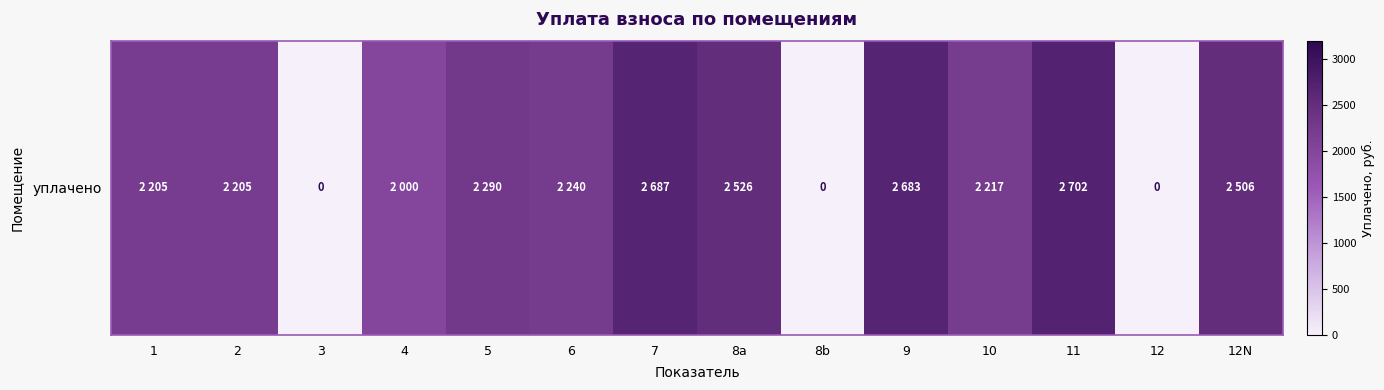

What is the change in value from 5 to 9?

+393.2